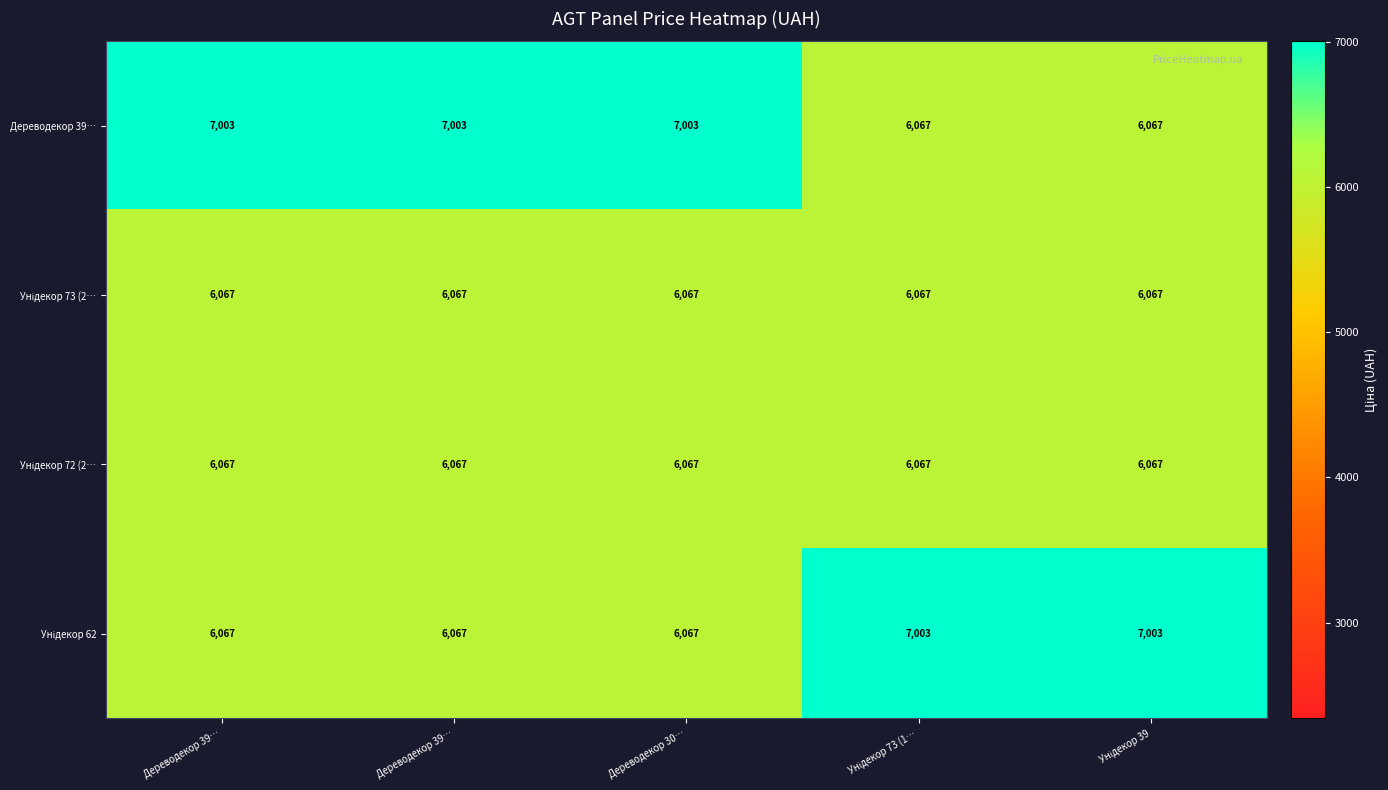

Count the number of categories in the chart.

5